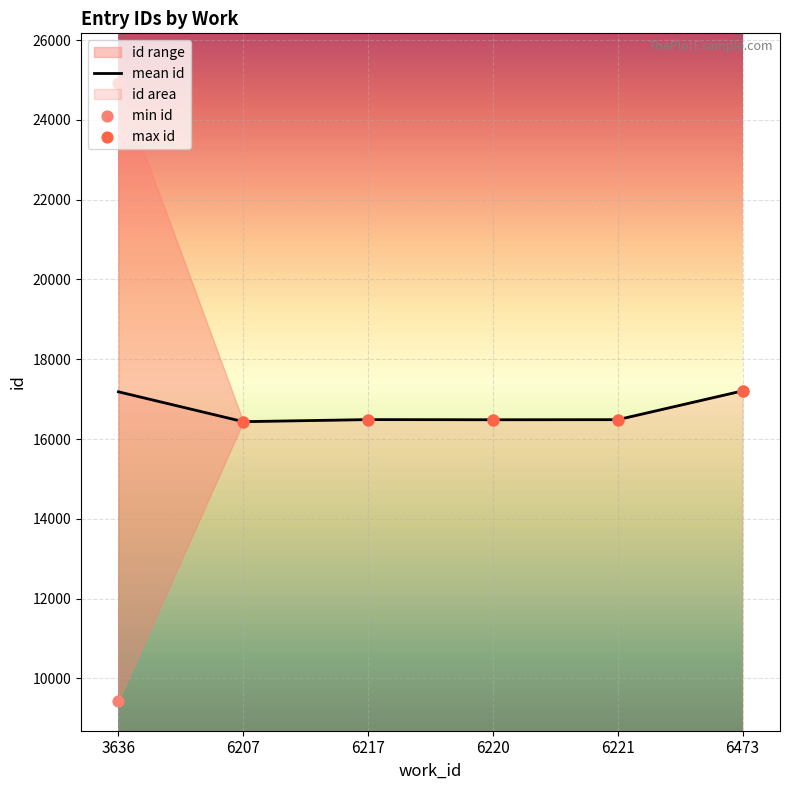

Which series has the largest total across all categories?

max id